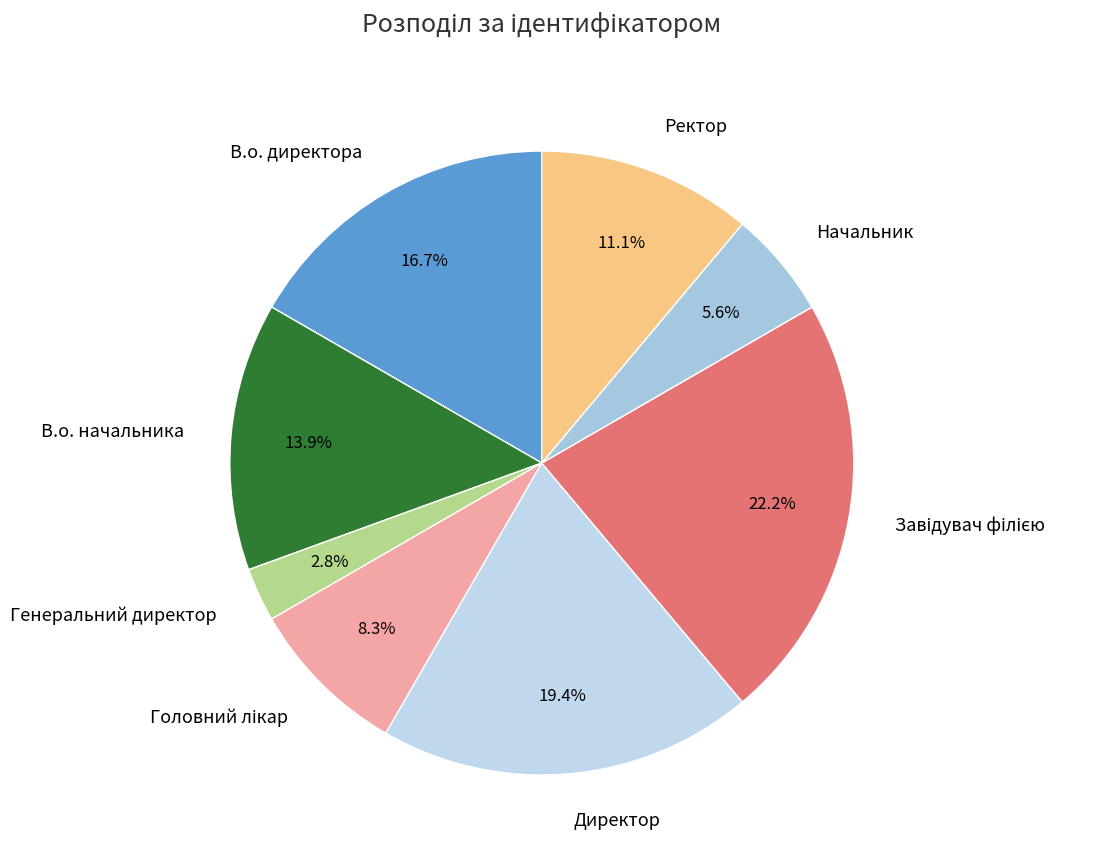

Is it true that Ректор is 1% of the pie?

False